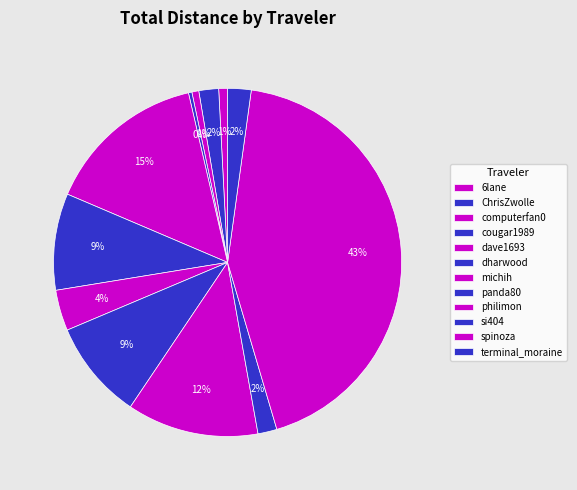

How many slices are in this pie chart?

12